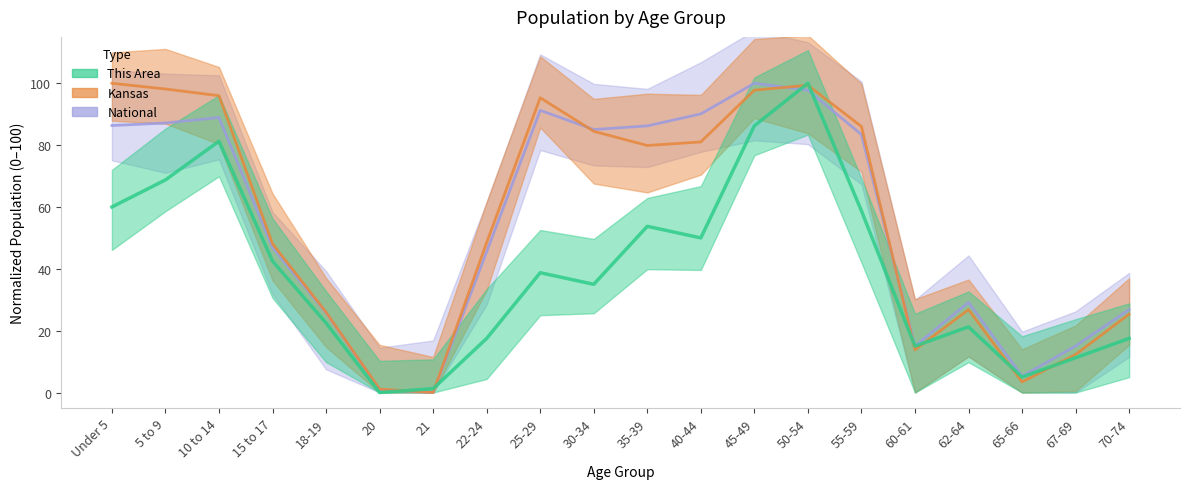

How many intersections are there between This Area and National?

4